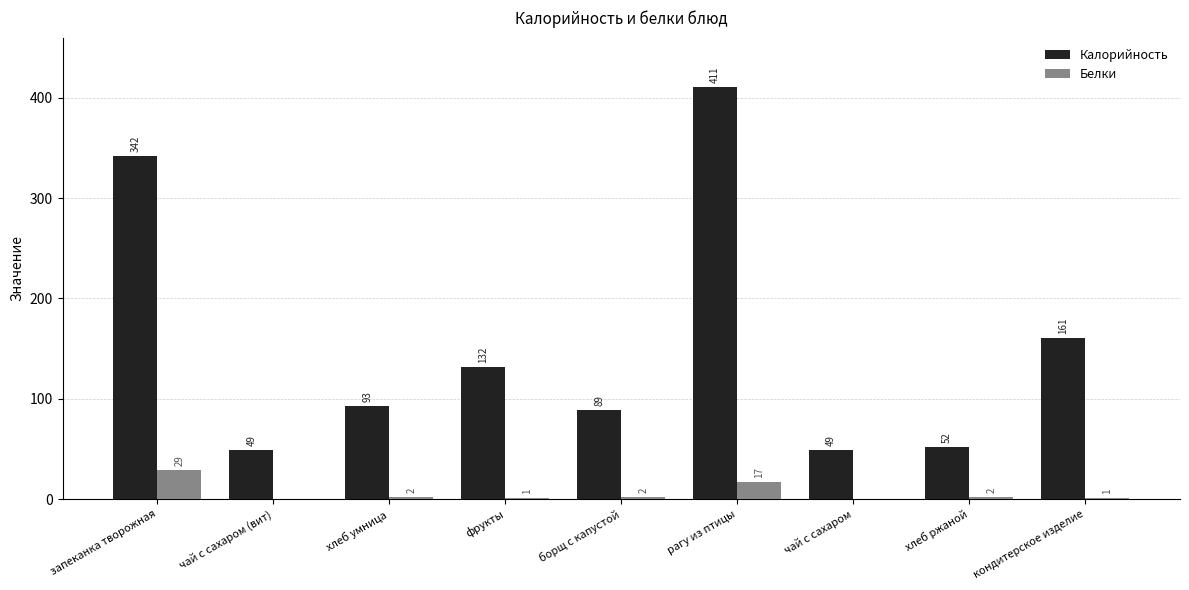

Is it true that Калорийность equals 70 at запеканка творожная?

False